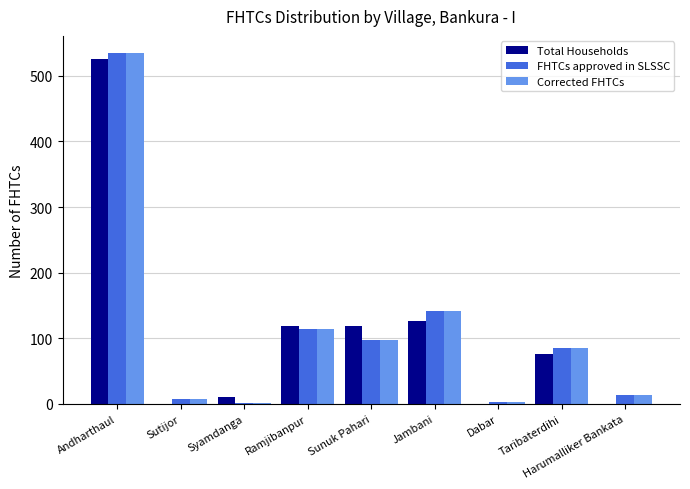

How many groups of bars are there?

9